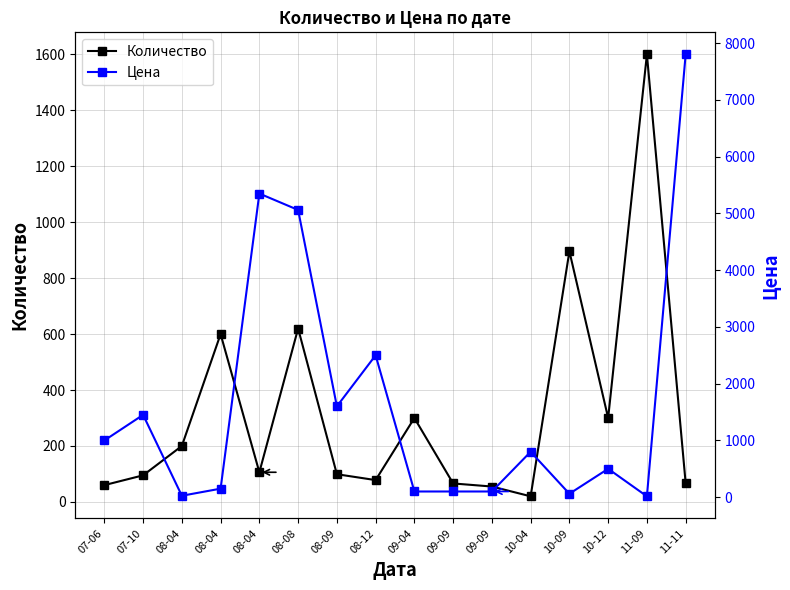

Reading right to left, extract all data points from this chart.

Количество: 11-11=67	11-09=1600	10-12=300	10-09=896	10-04=20	09-09=55	09-09=66	09-04=300	08-12=78	08-09=99	08-08=620	08-04=106	08-04=600	08-04=200	07-10=95	07-06=60
Цена: 11-11=7800	11-09=15	10-12=500	10-09=60	10-04=800	09-09=100	09-09=100	09-04=100	08-12=2500	08-09=1600	08-08=5060	08-04=5349	08-04=150	08-04=25	07-10=1450	07-06=999